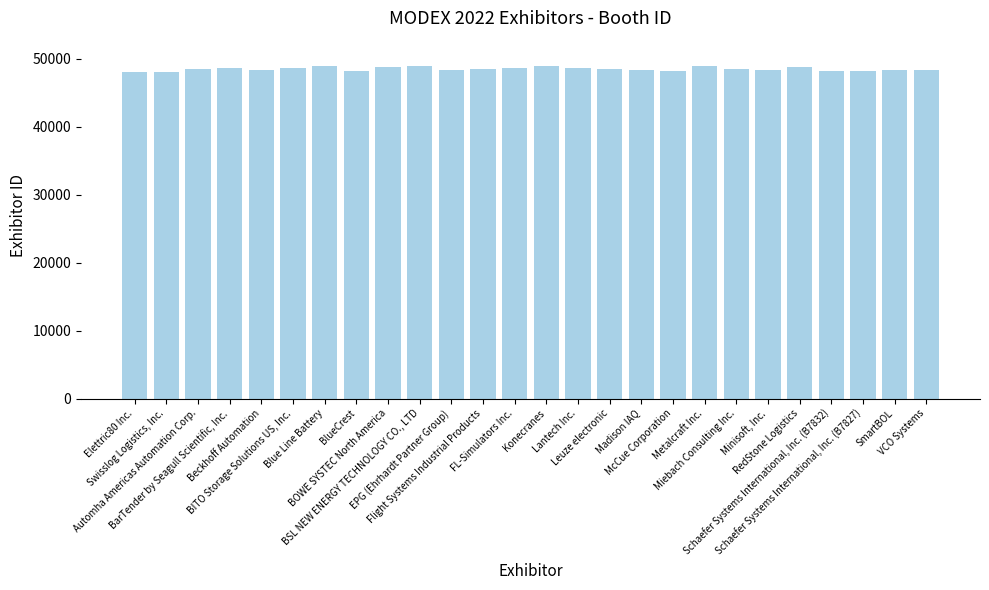

Count the number of data series in this chart.

1